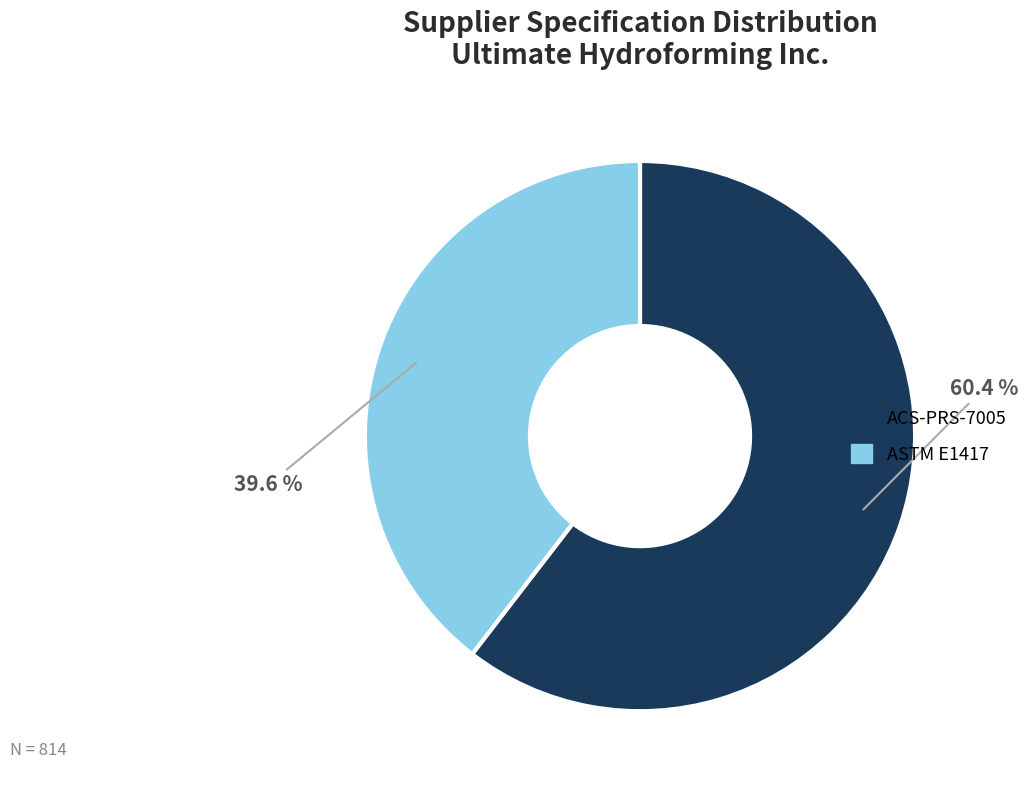

The ACS-PRS-7005 slice represents 60% of the pie. True or false?

True